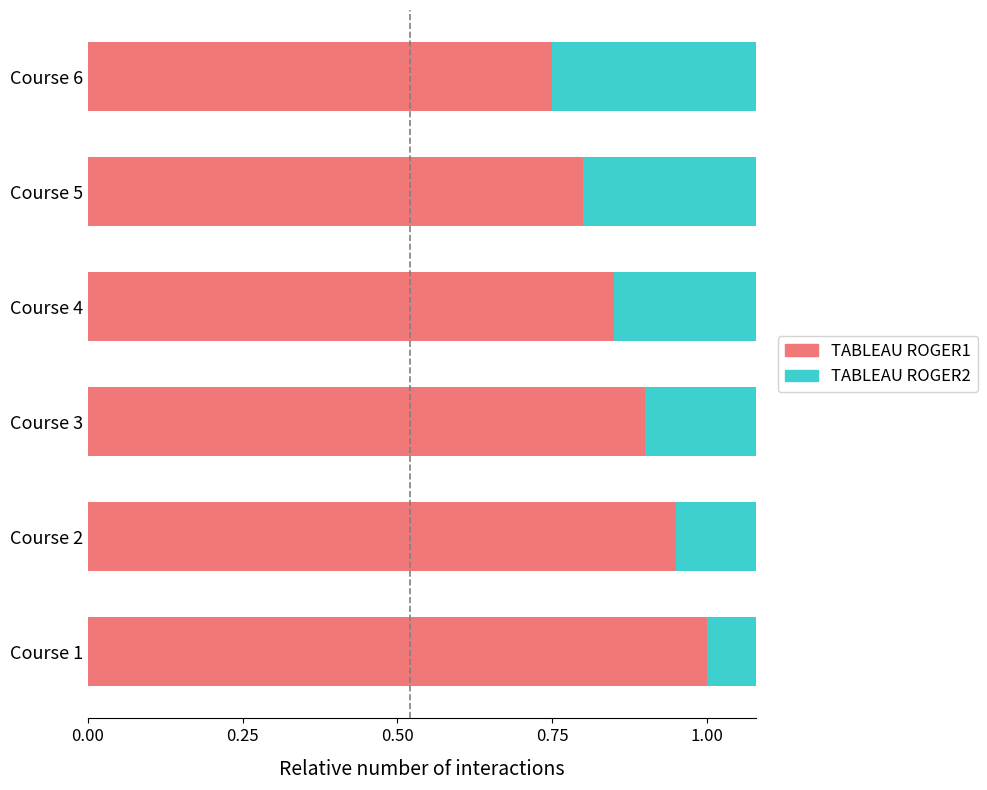

List the series in order of their peak value, highest first.

TABLEAU ROGER1, TABLEAU ROGER2